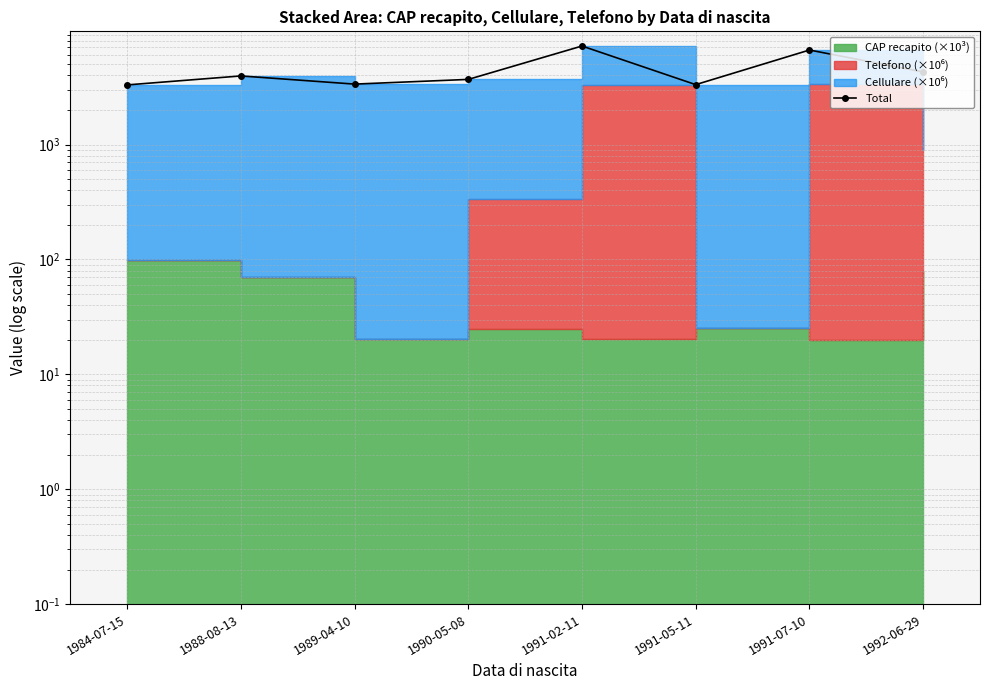

What is the label of the 6th point from the left?

1991-05-11